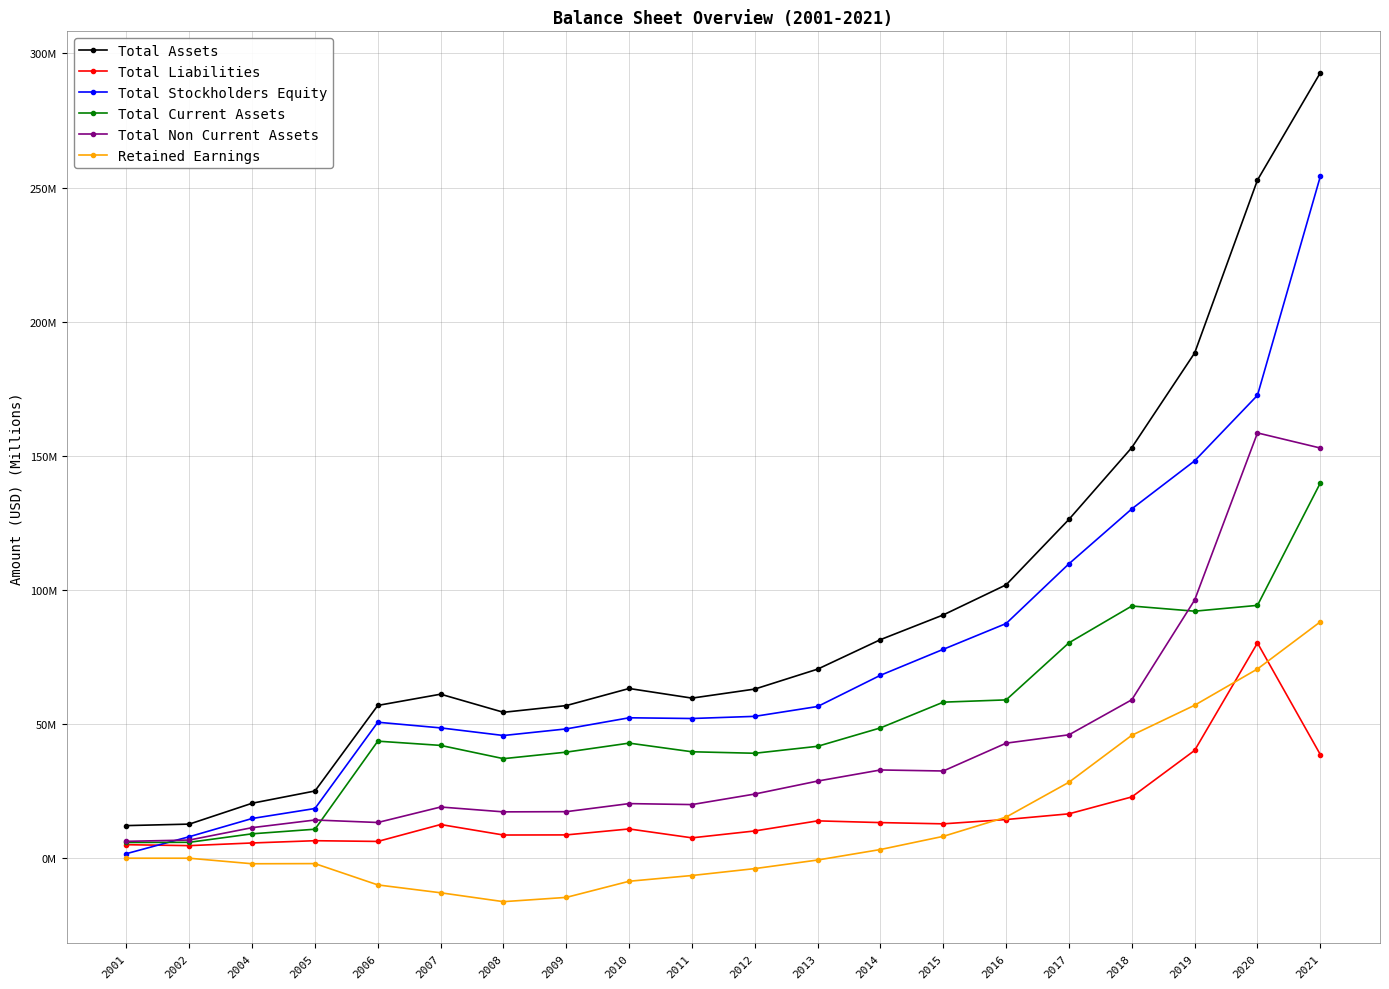

Does the chart have visible grid lines?

Yes